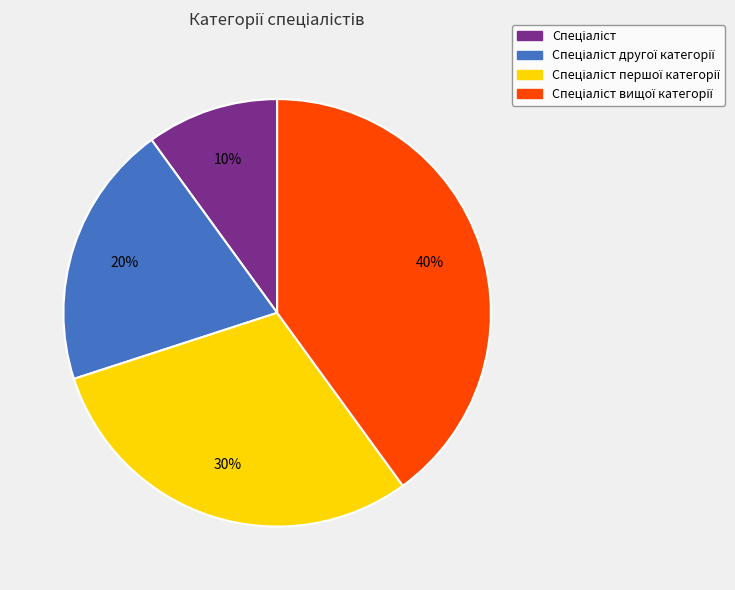

How many slices are in this pie chart?

4